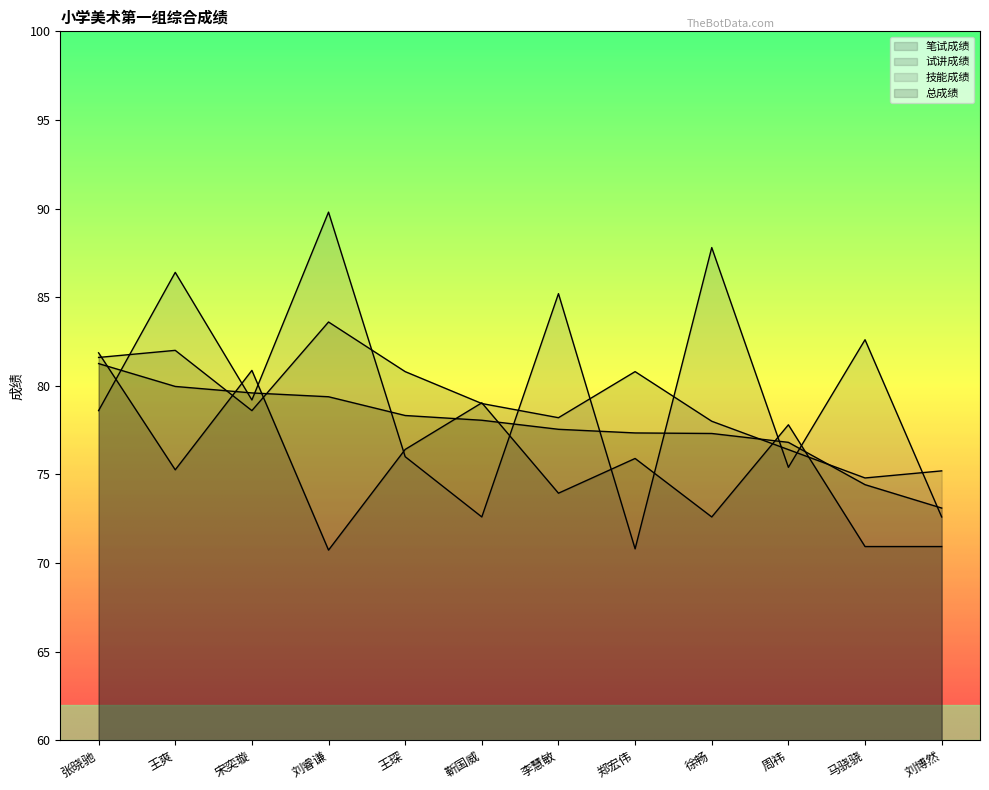

Count the number of data series in this chart.

4